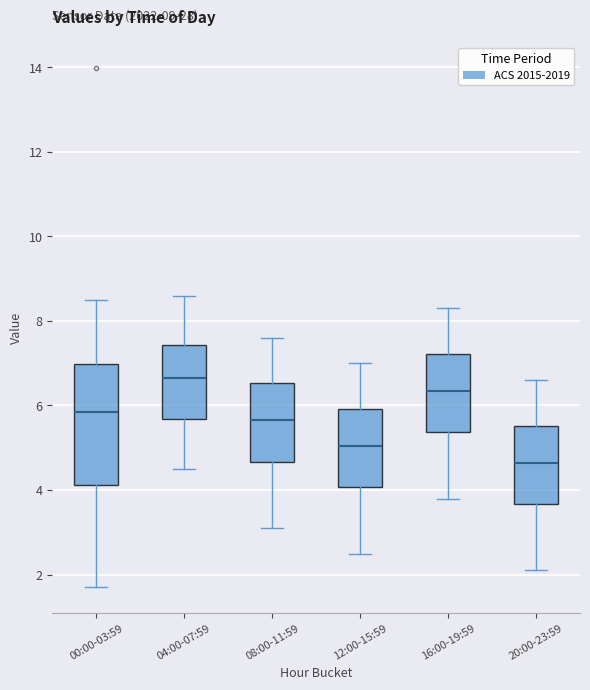

Where does the upper whisker of the box for 16:00-19:59 end on the y-axis? The values are not printed on the chart, so give them approximately, as read against the axis.

8.4